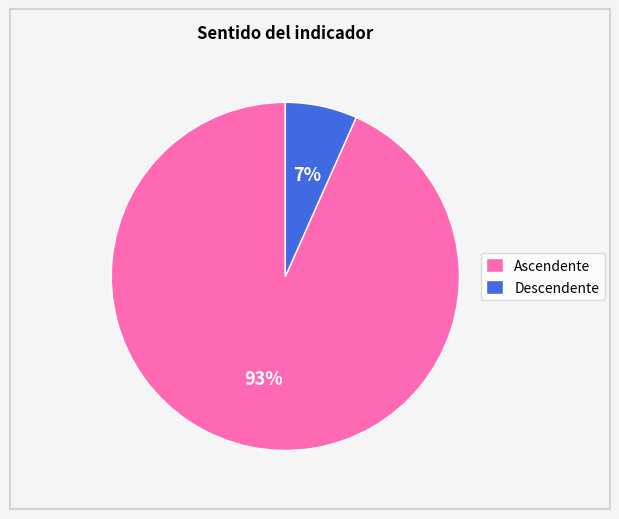

How many segments does this pie chart have?

2